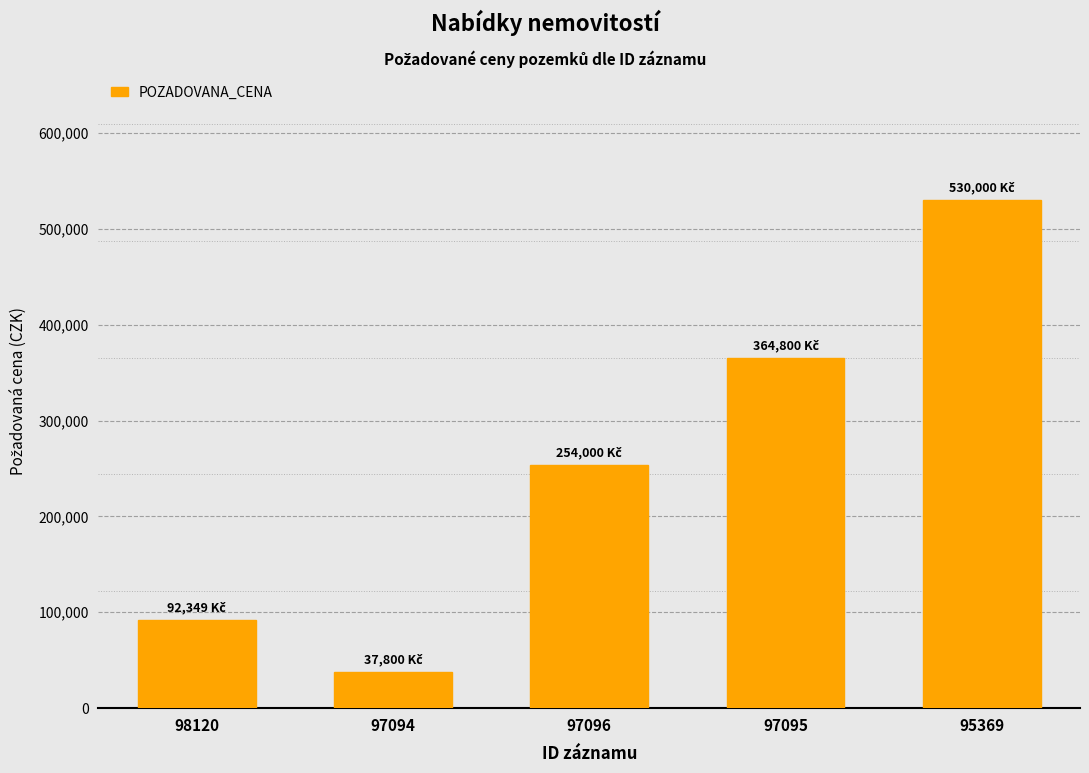

Approximately how many times larger is the value at 97094 compared to 97096?

0.1